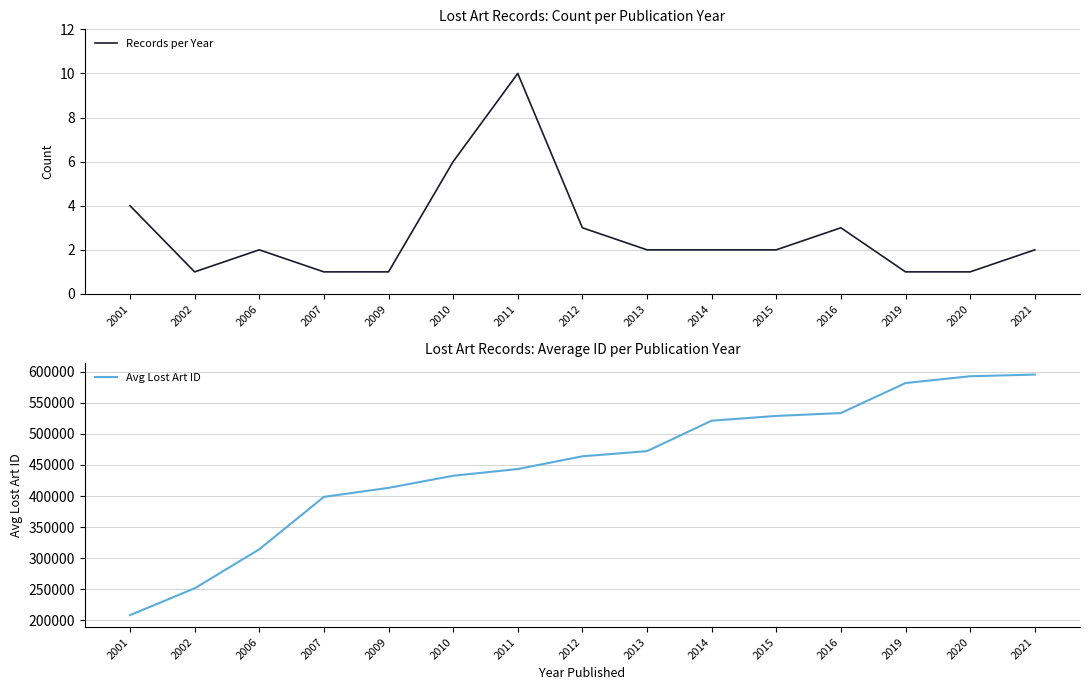

Count the Records per Year values in the range 1 to 3.

12